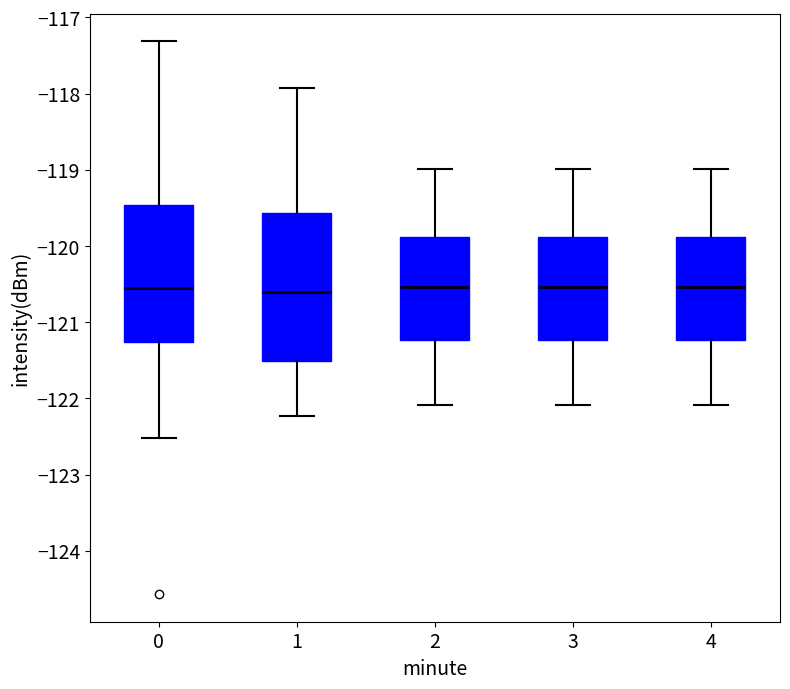

Reading left to right, transcribe this box plot: for each box, give where its median line is, the range the box spans, and where its two whiskers end, as read against the y-axis. The values are not printed on the chart, so give them approximately, as read against the axis.

0: median -120.6, box -121.3 to -119.5, whiskers -122.5 to -117.3
1: median -120.6, box -121.5 to -119.6, whiskers -122.2 to -117.9
2: median -120.5, box -121.2 to -119.9, whiskers -122.1 to -119.0
3: median -120.5, box -121.2 to -119.9, whiskers -122.1 to -119.0
4: median -120.5, box -121.2 to -119.9, whiskers -122.1 to -119.0